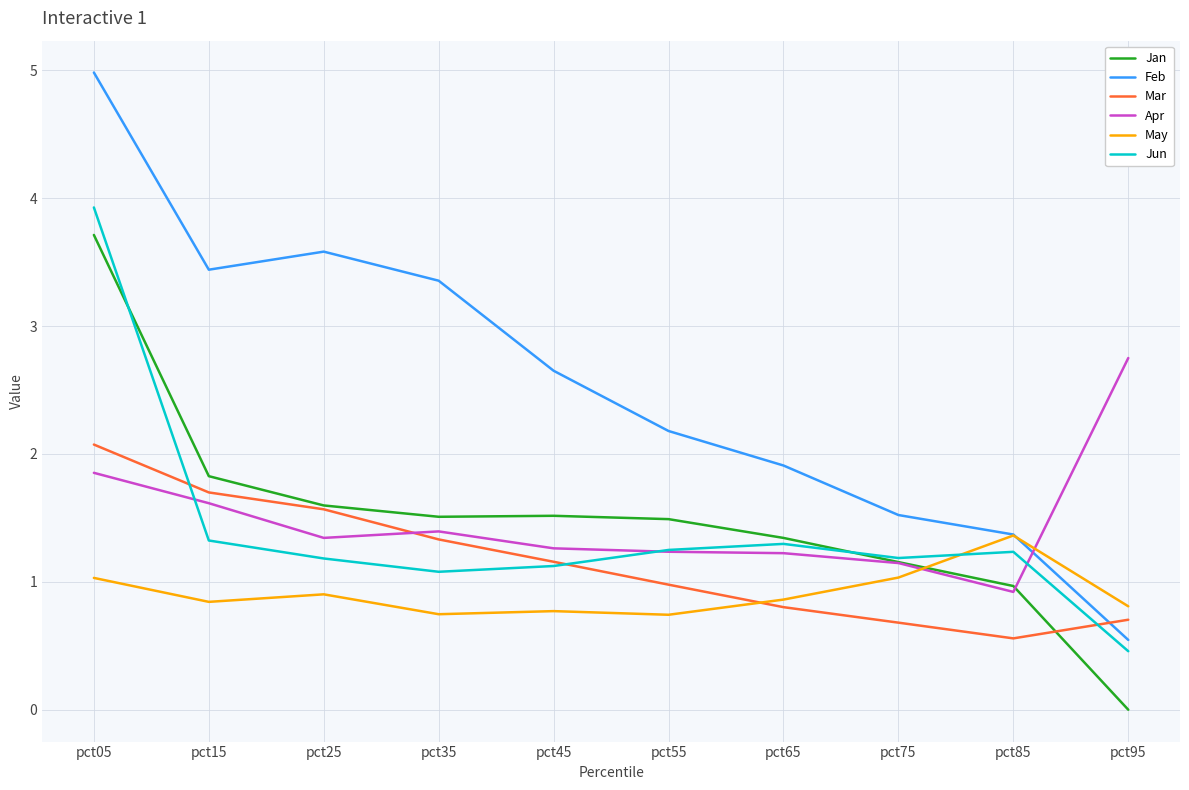

What is the maximum value for Feb?

5.0